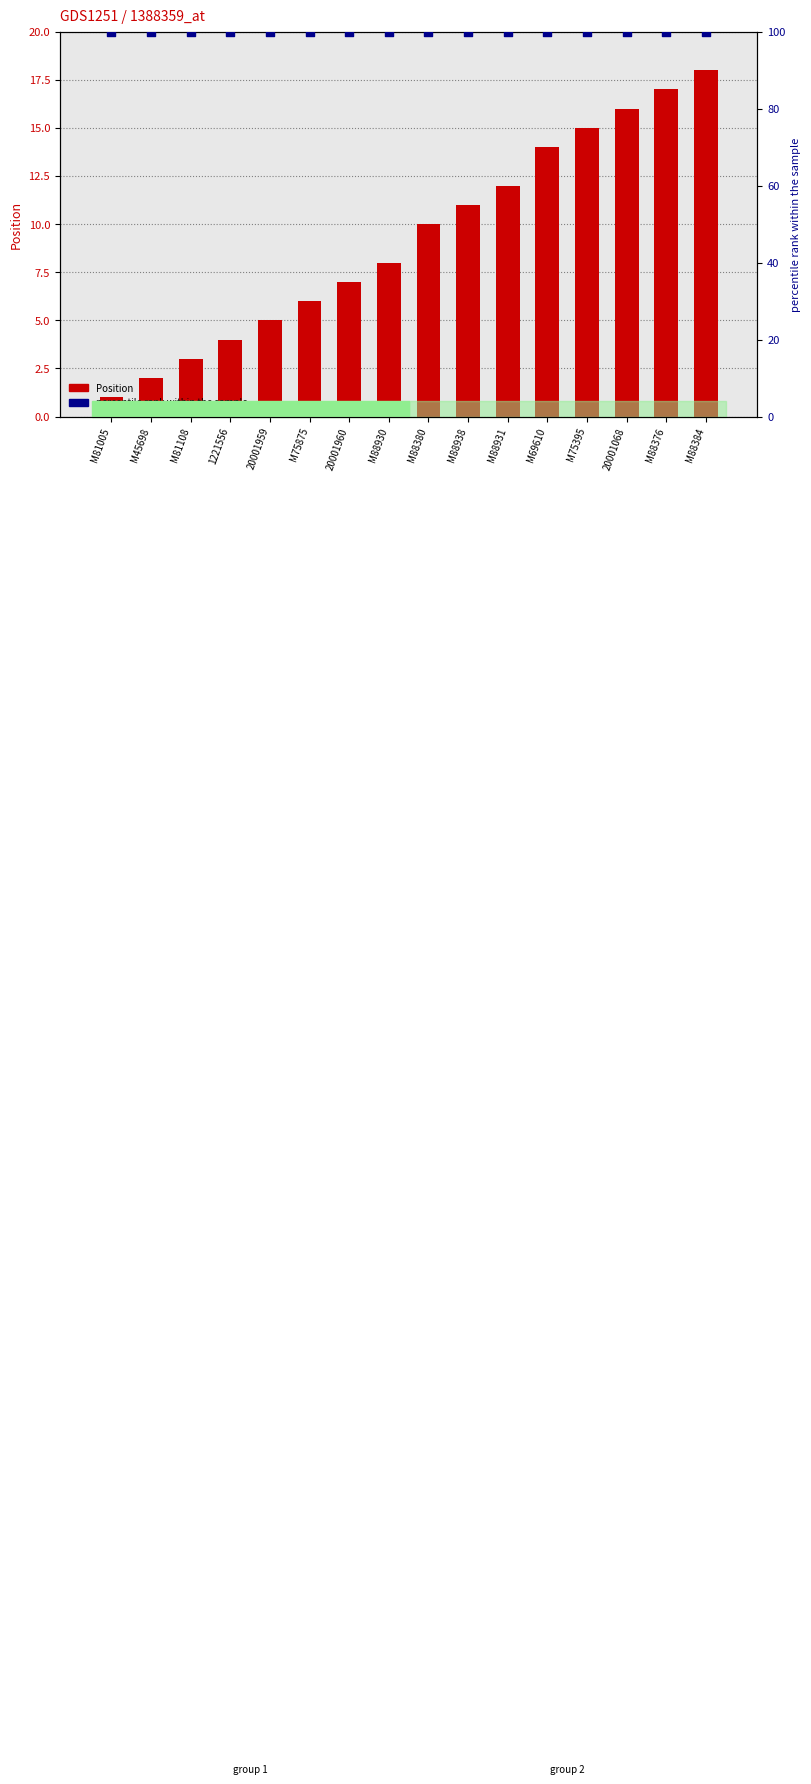

At how many categories does at least one series exceed 11?

16